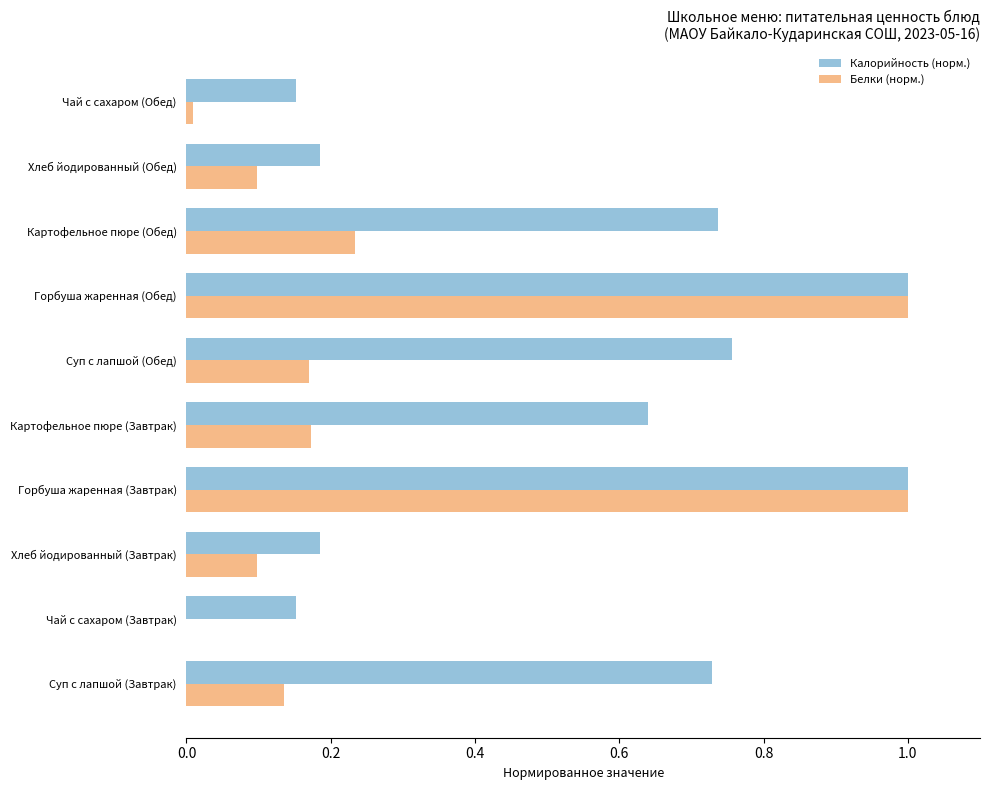

What is the sum of the Калорийность (норм.) values at Суп с лапшой (Обед) and Хлеб йодированный (Завтрак)?

0.9